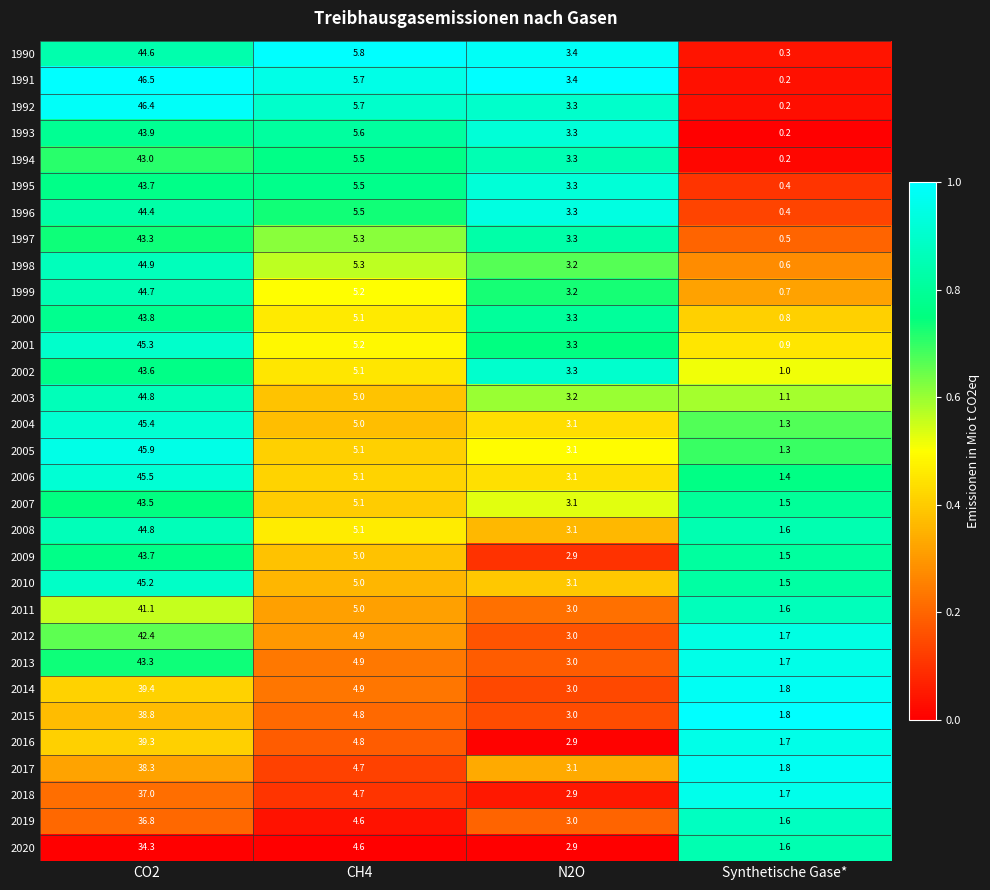

Which category has the lowest value in the 2005 series?

Synthetische Gase*